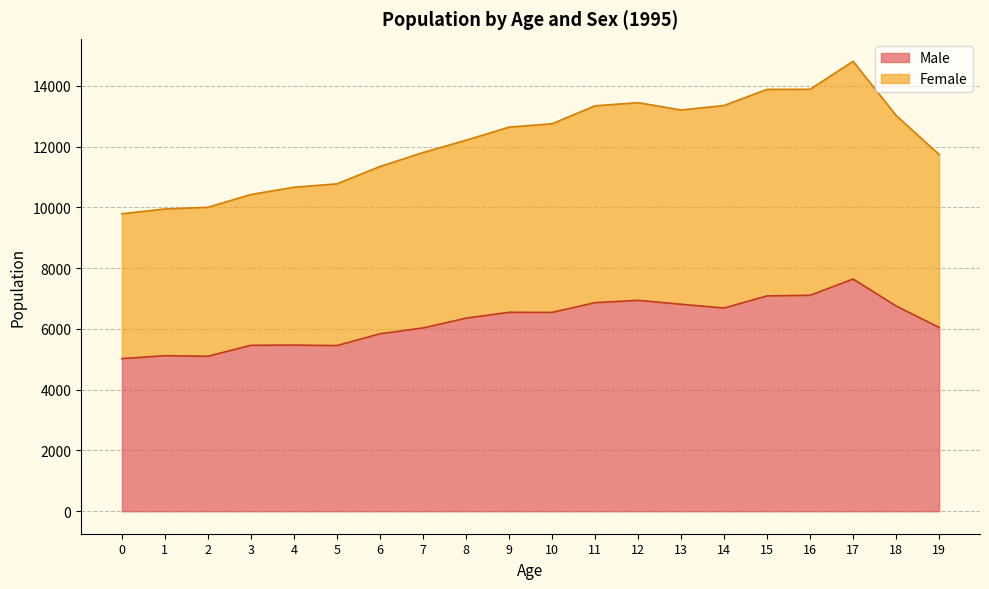

True or false: Male and Female intersect in this chart.

False